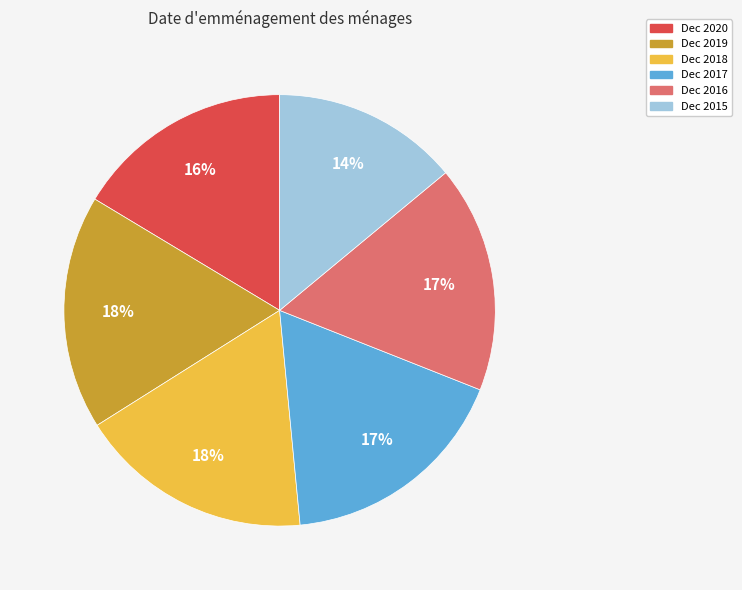

To the nearest percent, what is the combined percentage of Dec 2018 and Dec 2020?

34%